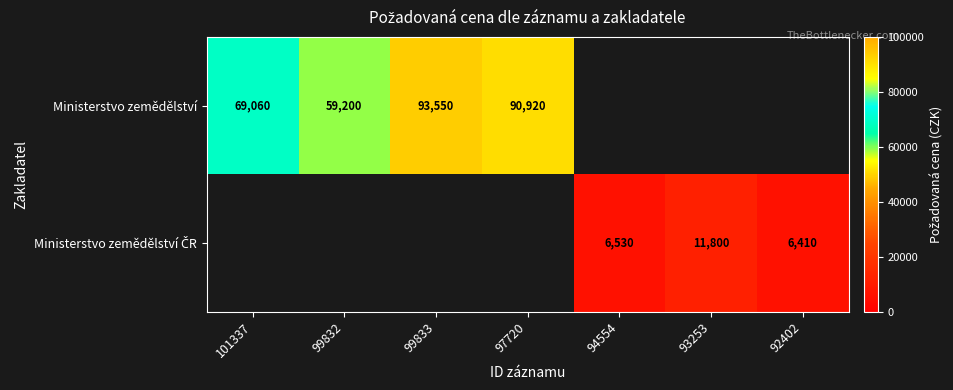

The value of Ministerstvo zemědělství at 99833 is 93550. True or false?

True